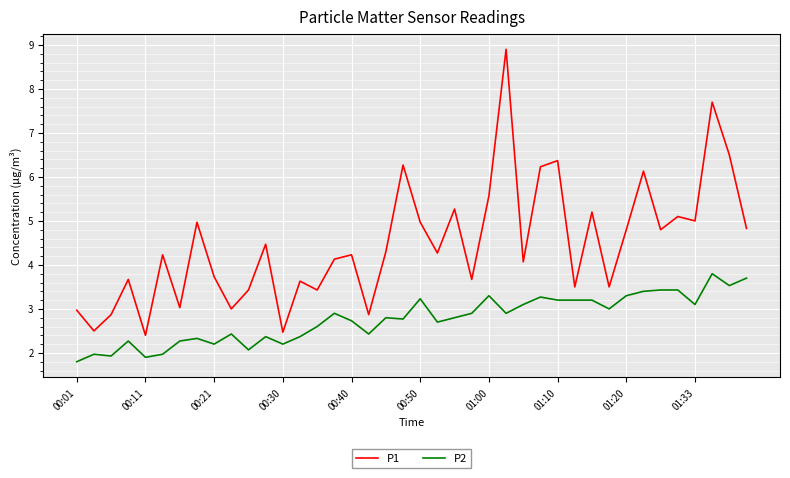

Which series has the widest spread of values?

P1